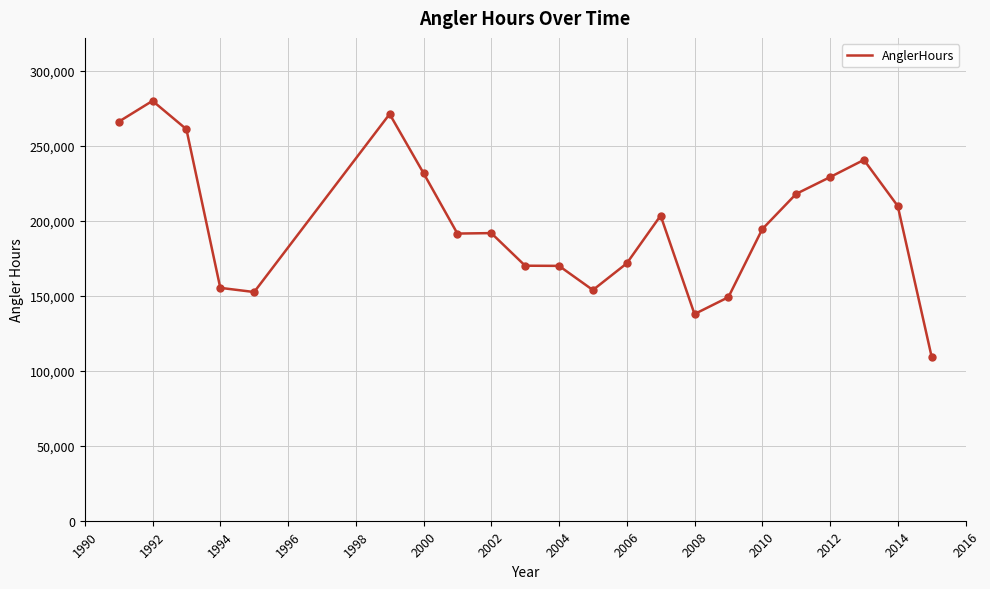

What is the difference between the maximum and minimum values?

170728.0